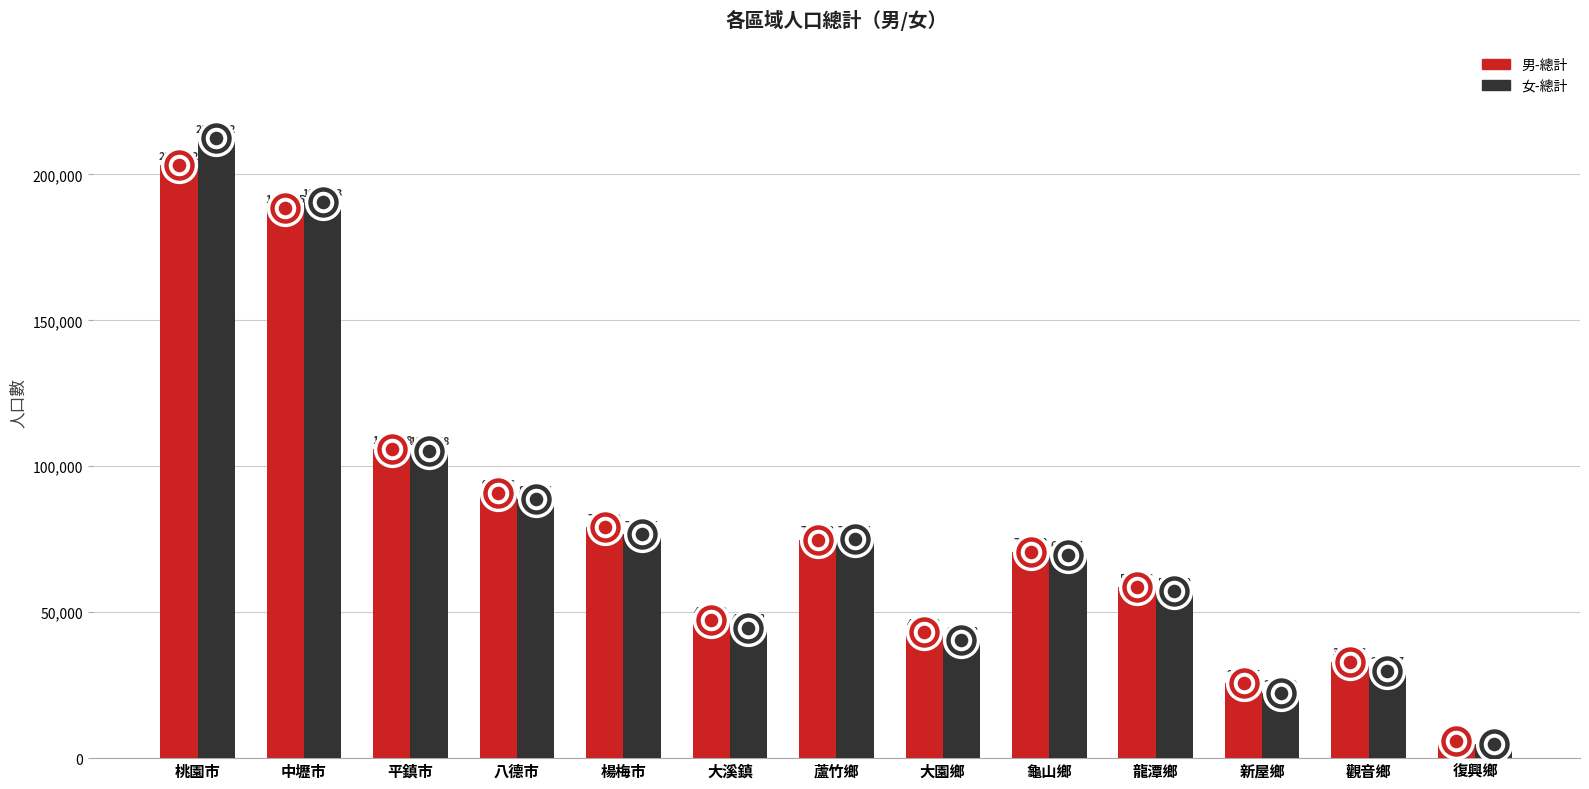

Is the value of 男-總計 at 龍潭鄉 greater than the value of 女-總計 at 大園鄉?

Yes